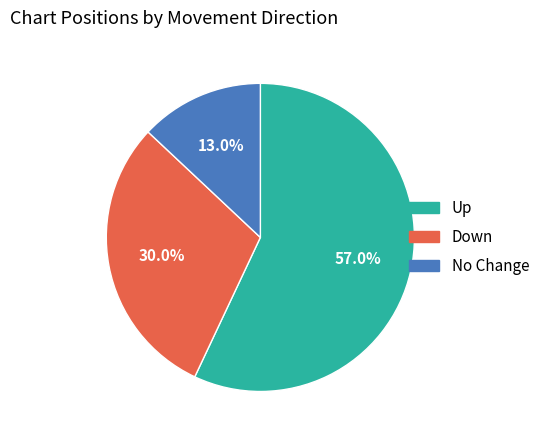

Approximately how many times larger is the value at No Change compared to Down?

0.4